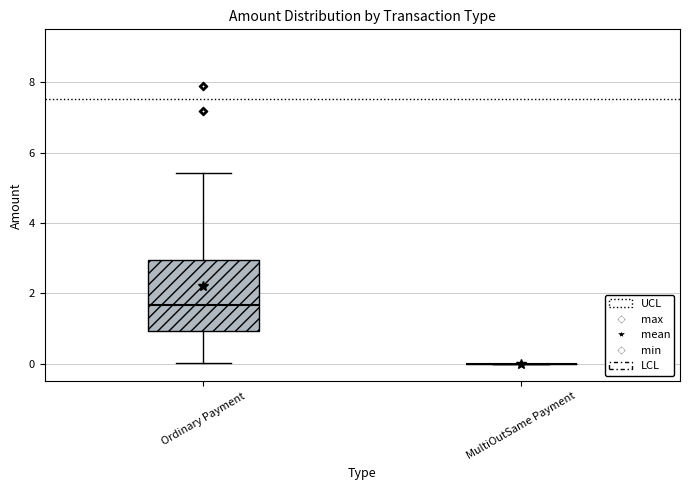

Reading left to right, transcribe this box plot: for each box, give where its median line is, the range the box spans, and where its two whiskers end, as read against the y-axis. The values are not printed on the chart, so give them approximately, as read against the axis.

Ordinary Payment: median 1.6, box 1.0 to 3.0, whiskers 0.0 to 5.4
MultiOutSame Payment: box collapsed to a line at 0.0, whiskers 0.0 to 0.0